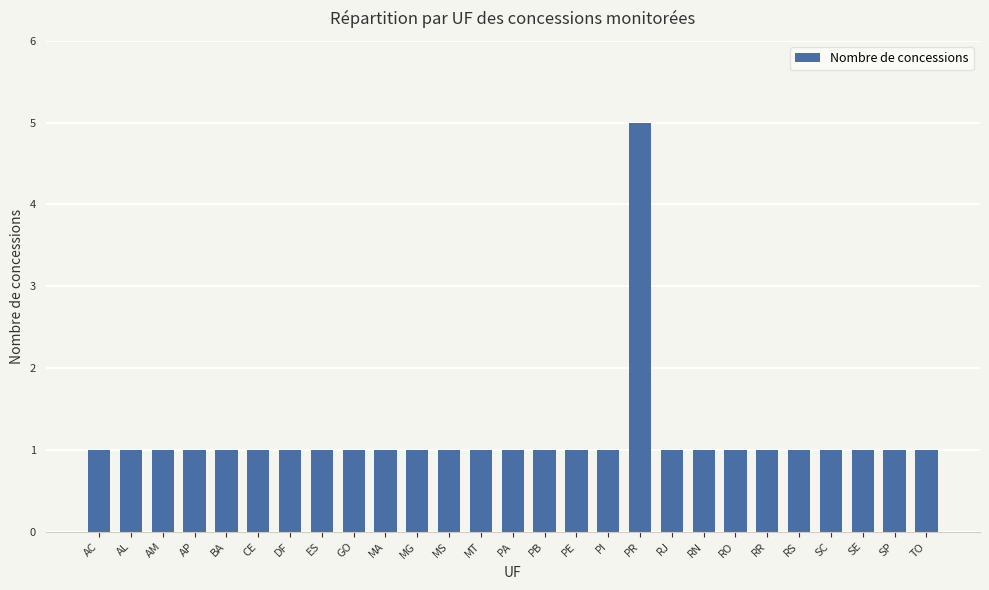

How many bars are there in total?

27